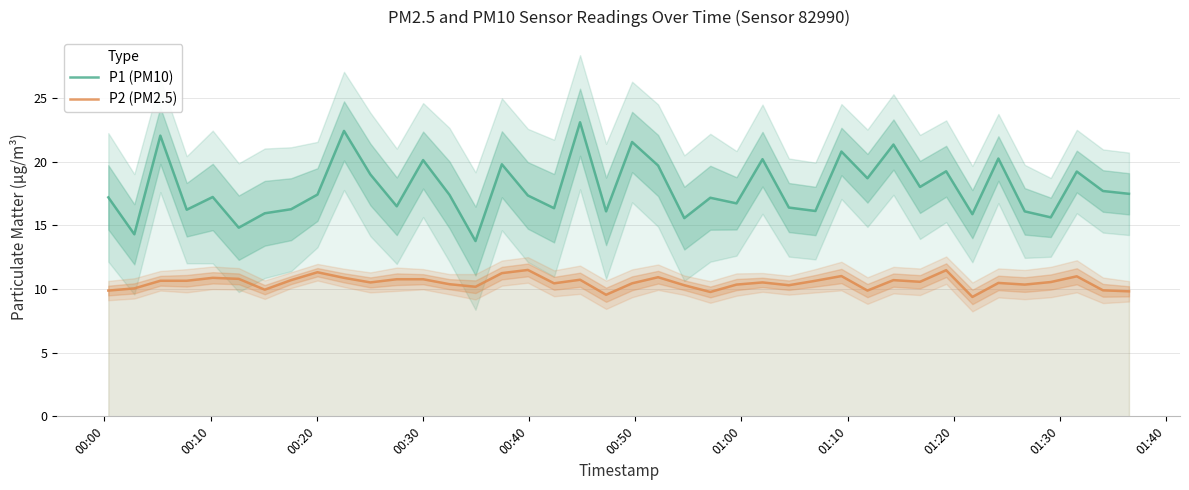

How many distinct data groups are displayed?

2